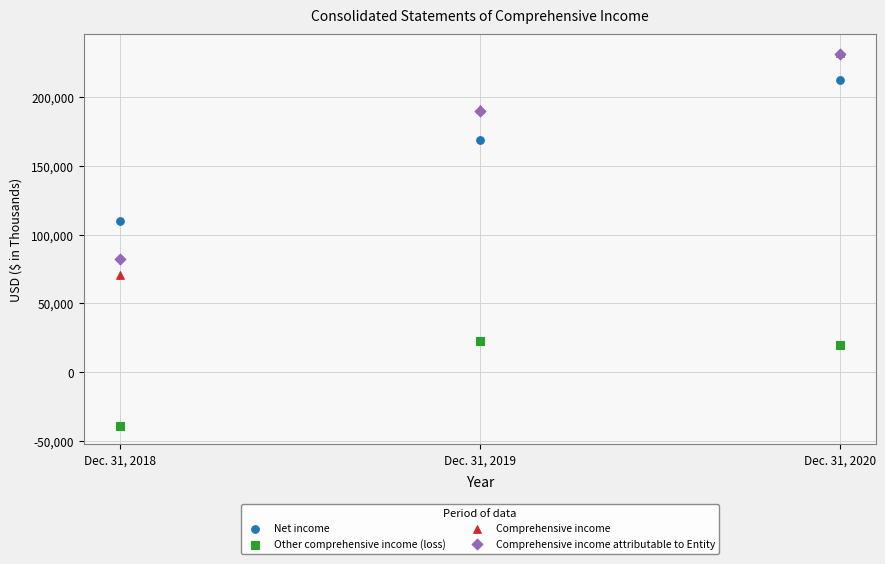

In the Net income series, what Y value is closest to 161130?

168909